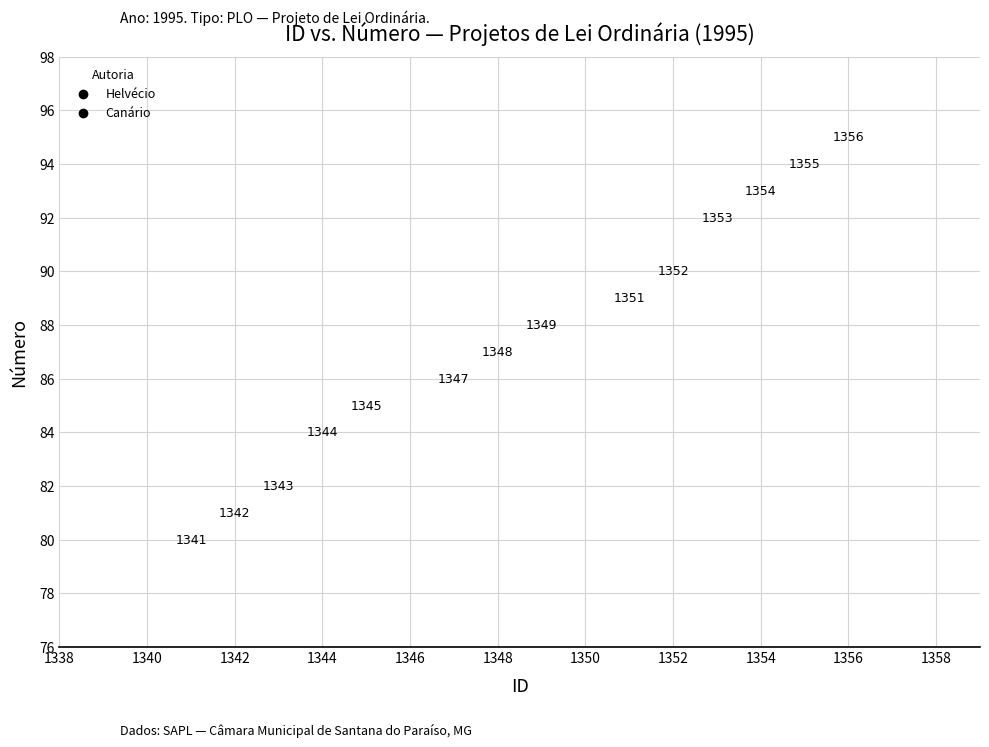

What is the range of X values (max minus min)?

15